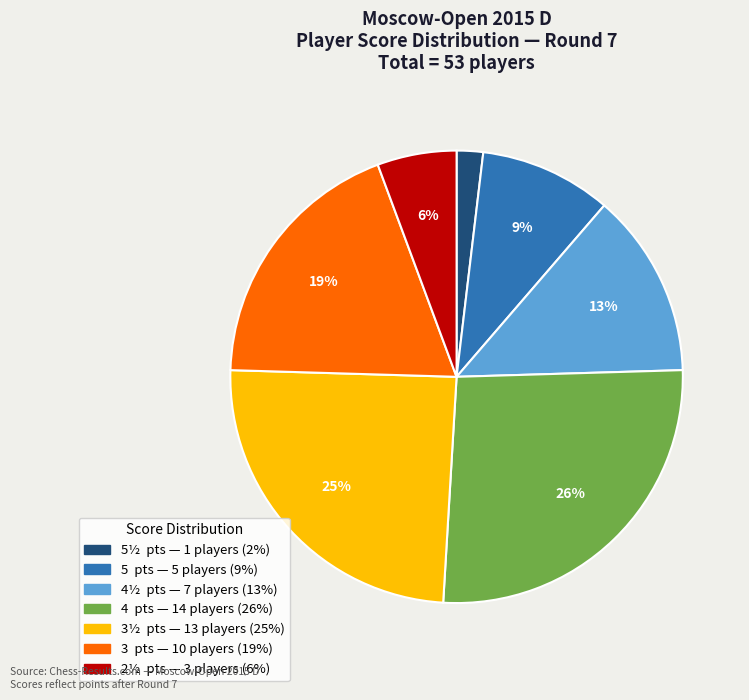

To the nearest percent, what is the average slice percentage?

14%